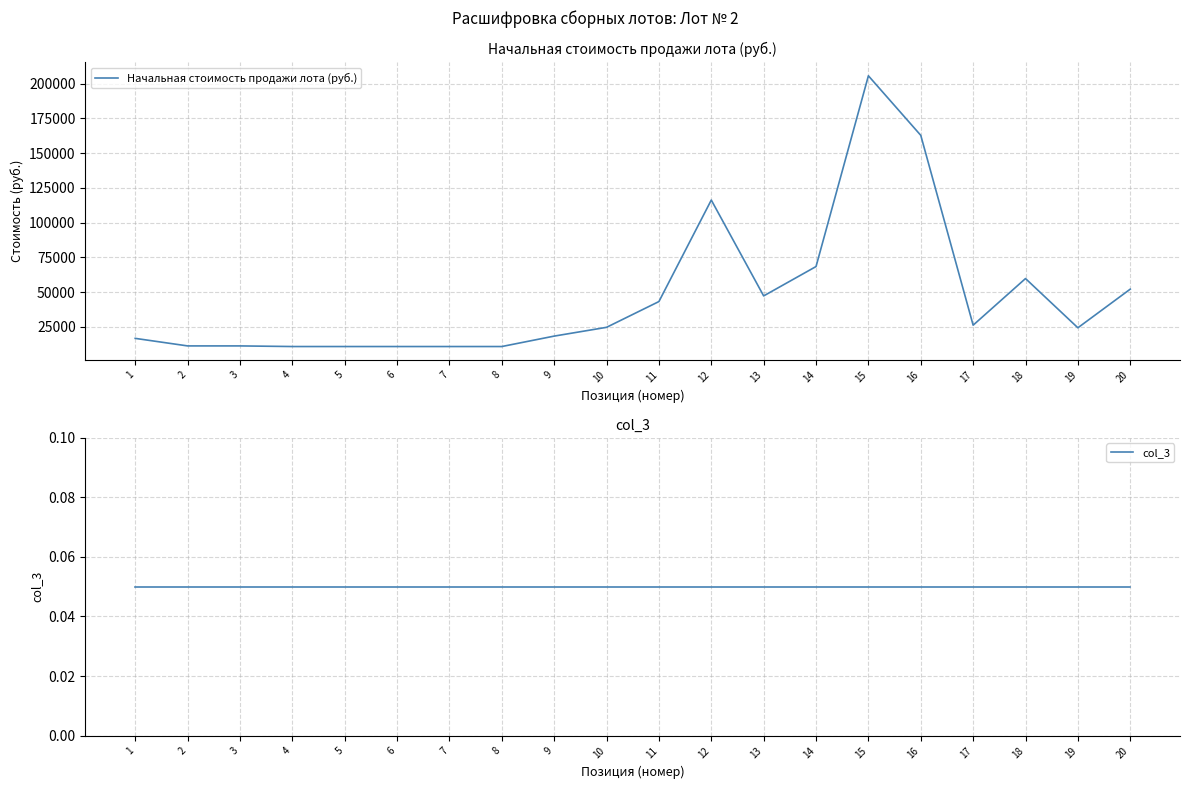

Is this an area chart (filled region under the line)?

No